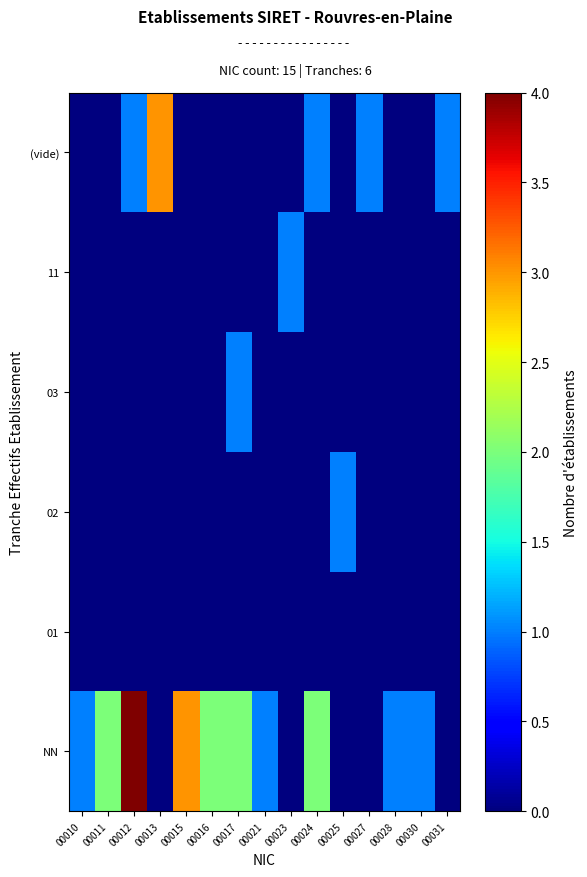

What is the total value across all series at 00027?

1